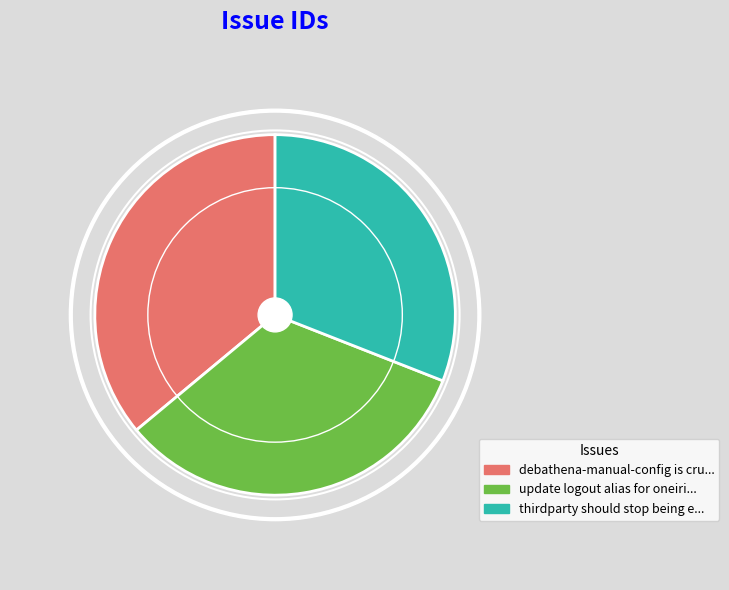

What is the ratio of the value at debathena-manual-config is crufty to the value at thirdparty should stop being equivs?

1.2